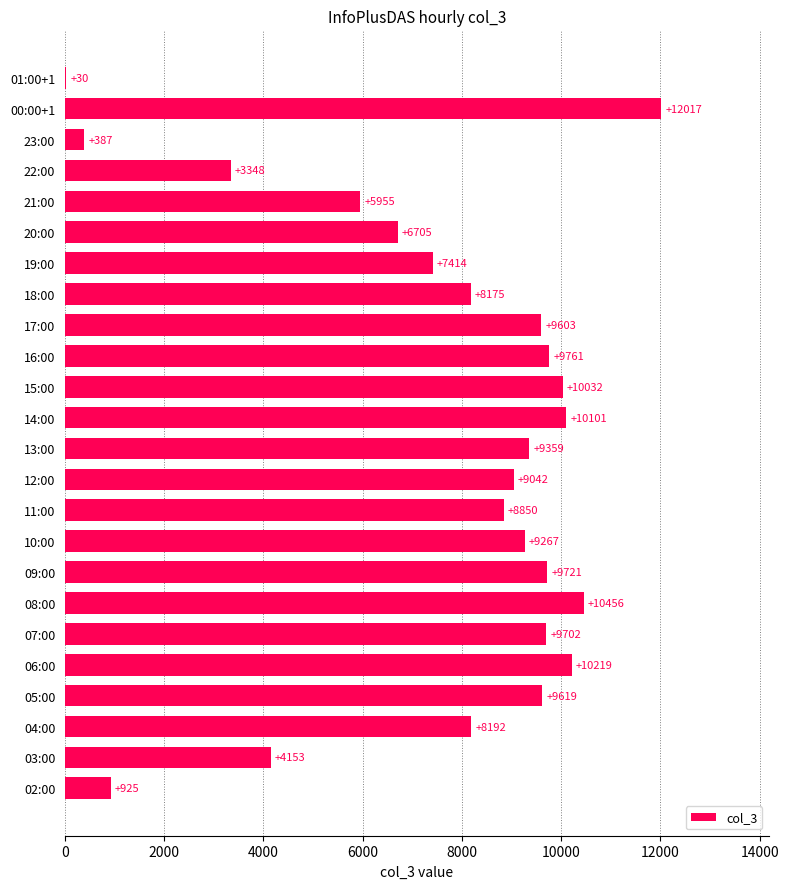

What value does the data have at 13:00, to the nearest 100?

9400